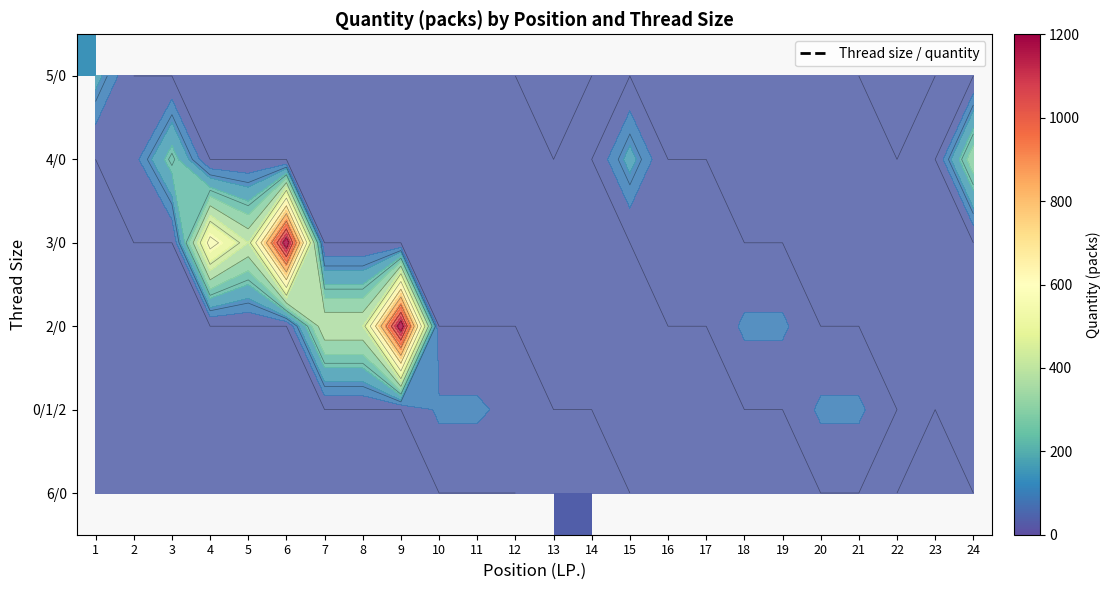

How many series are shown in this chart?

6